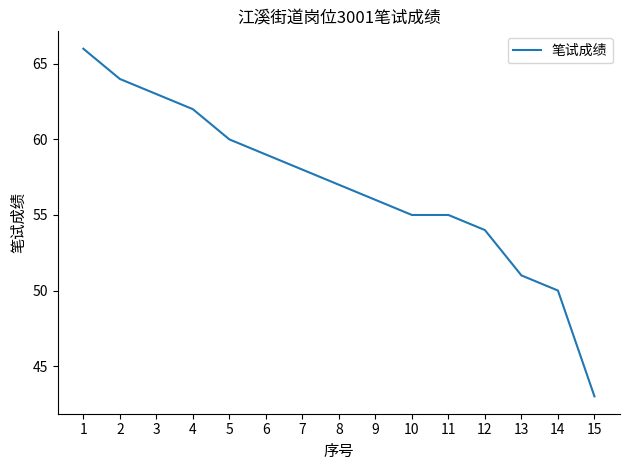

At which label does the data first exceed 57?

1